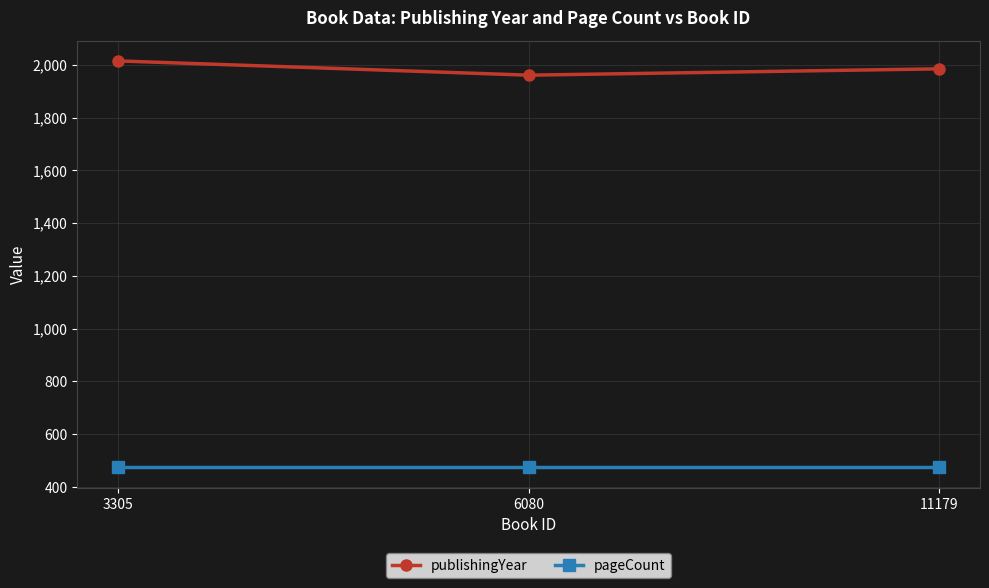

Rank the series by their maximum value, from highest to lowest.

publishingYear, pageCount